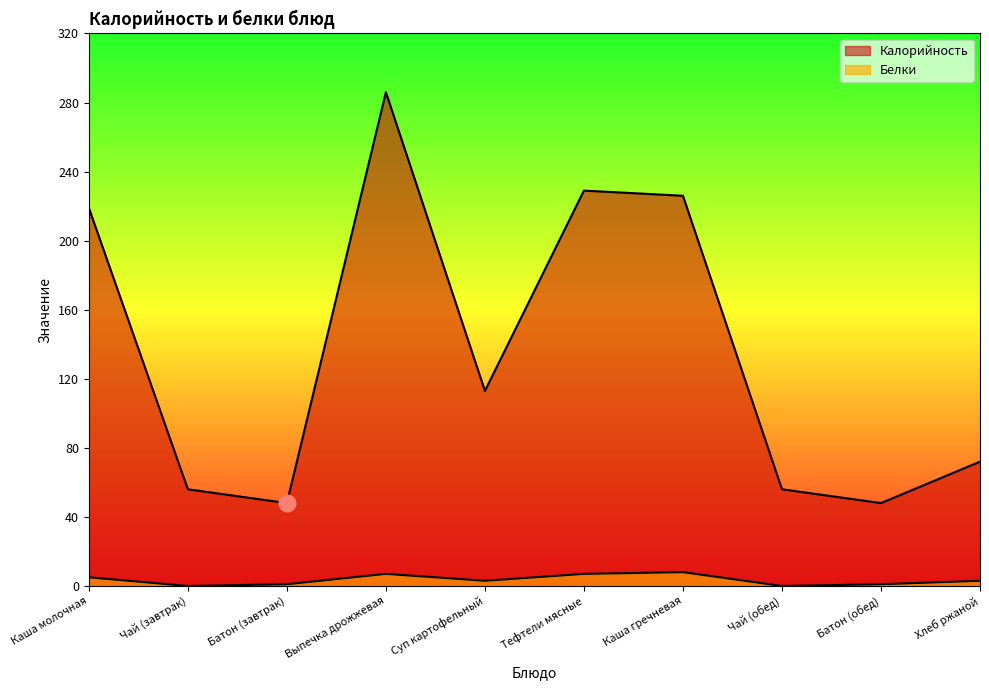

Where does the Белки series first go above 3?

Каша молочная